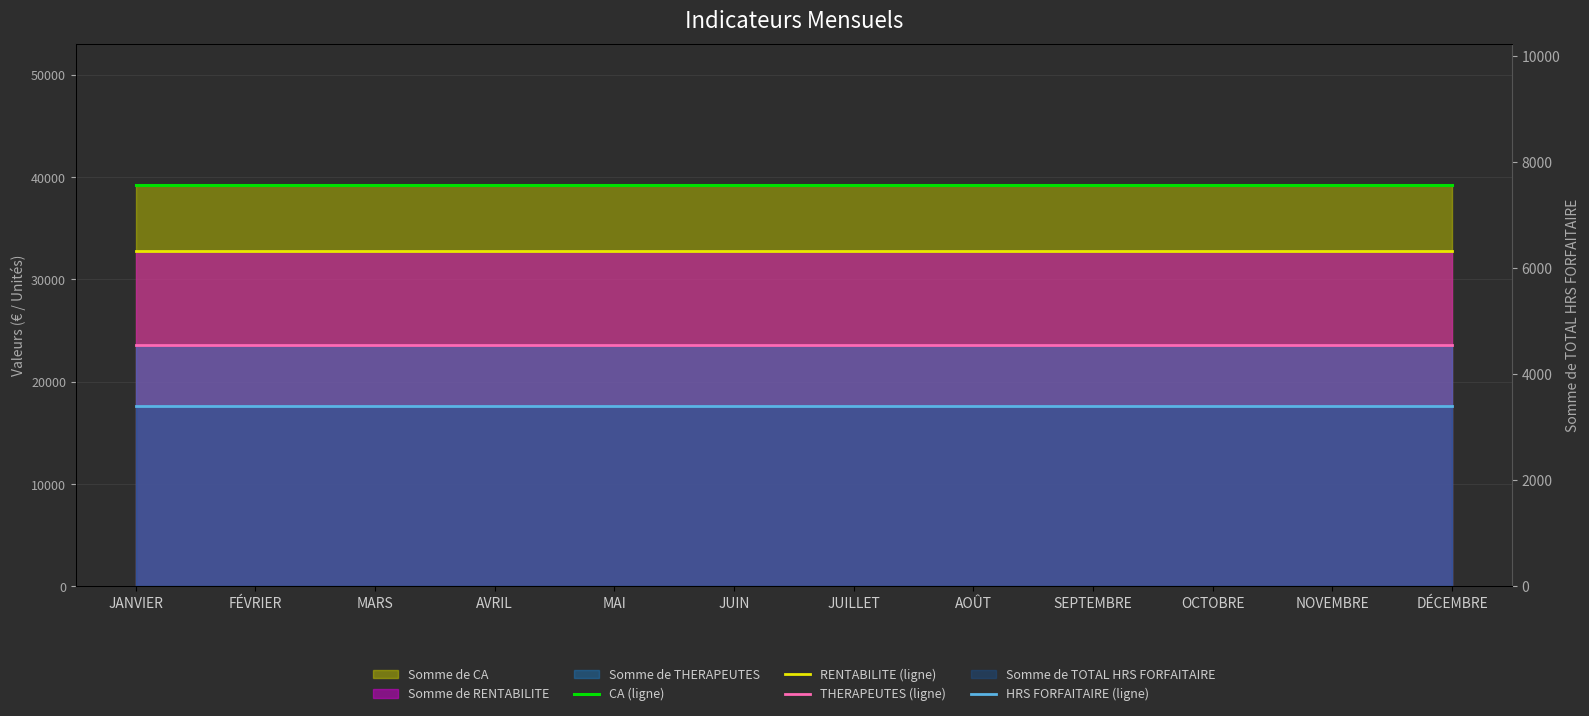

Which category has the highest value in the CA (ligne) series?

JANVIER